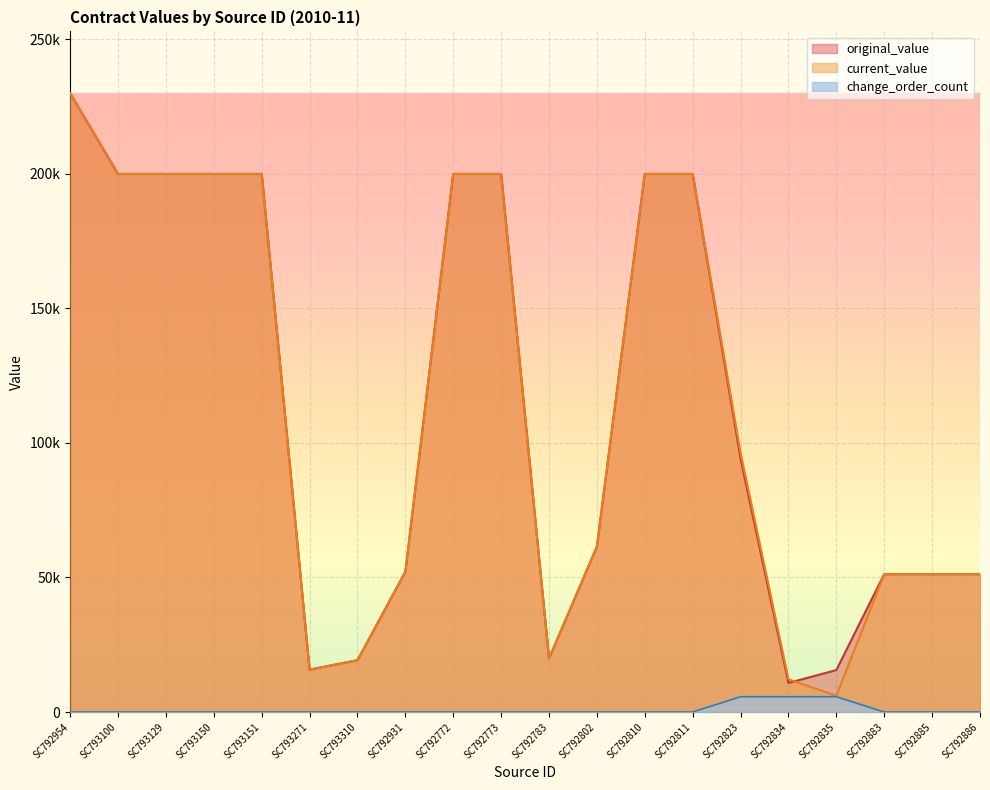

At which category is the sum across all series the highest?

SC792954